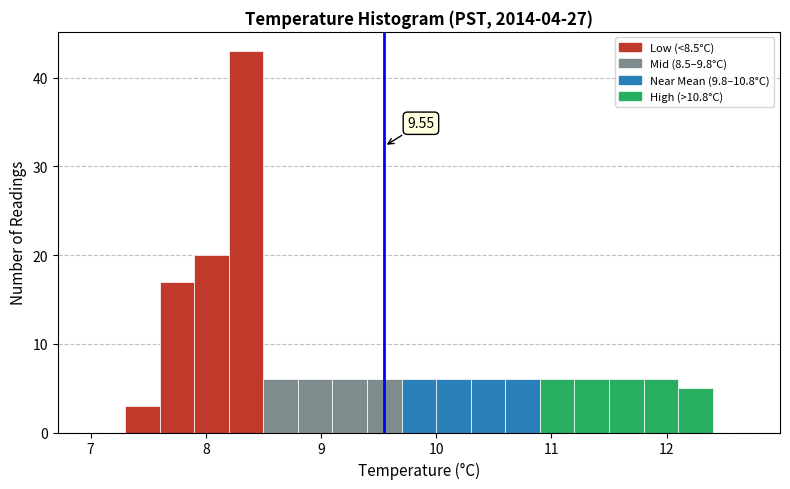

Read against the x-axis, roughly where is the centre of the tallest bar?

8.4